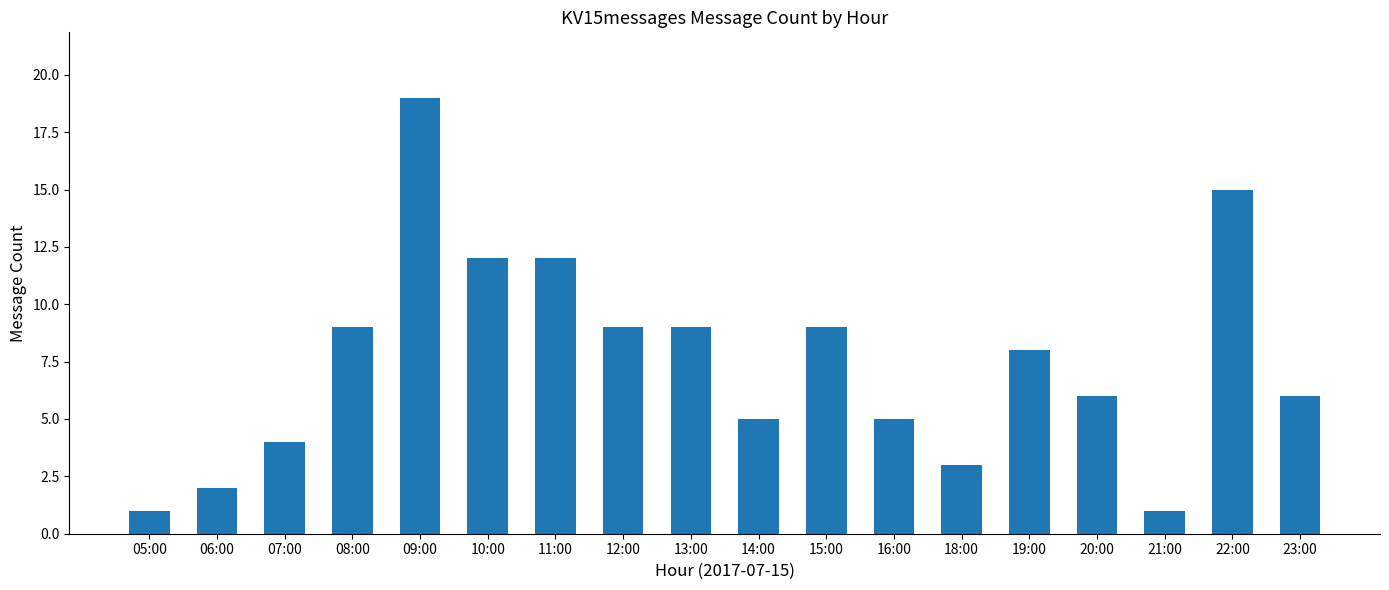

What is the value of the 15th bar from the left?

6